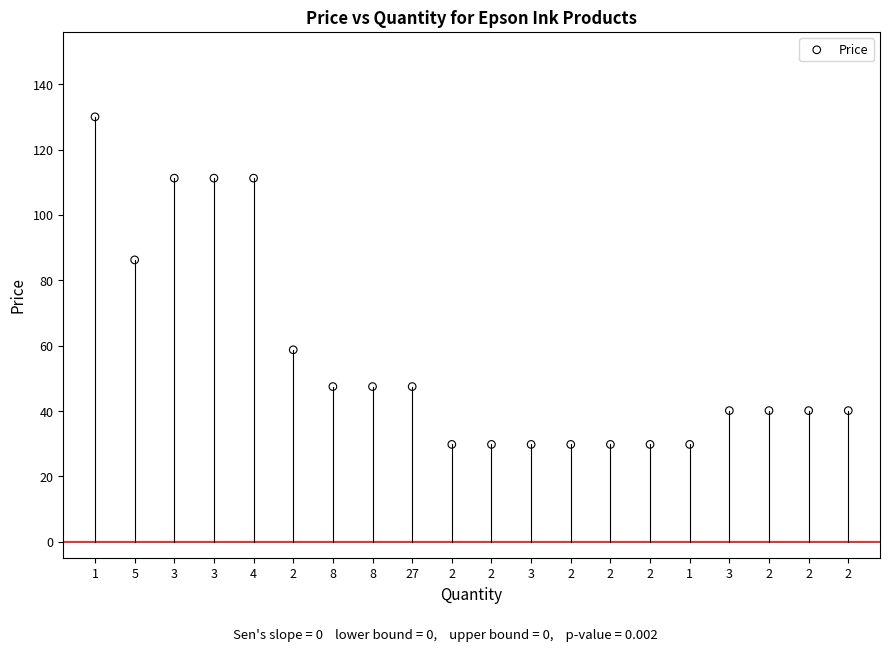

What is the range of Y values (max minus min)?

100.2